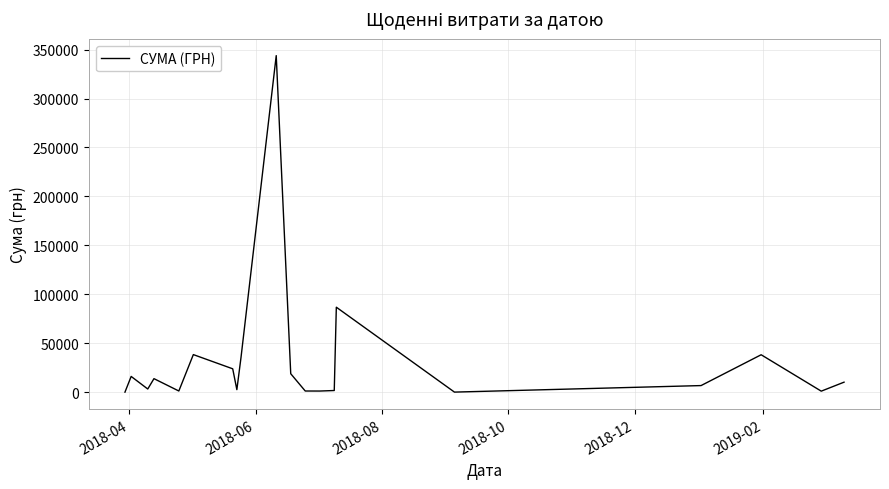

What is the greatest value displayed?

343818.4